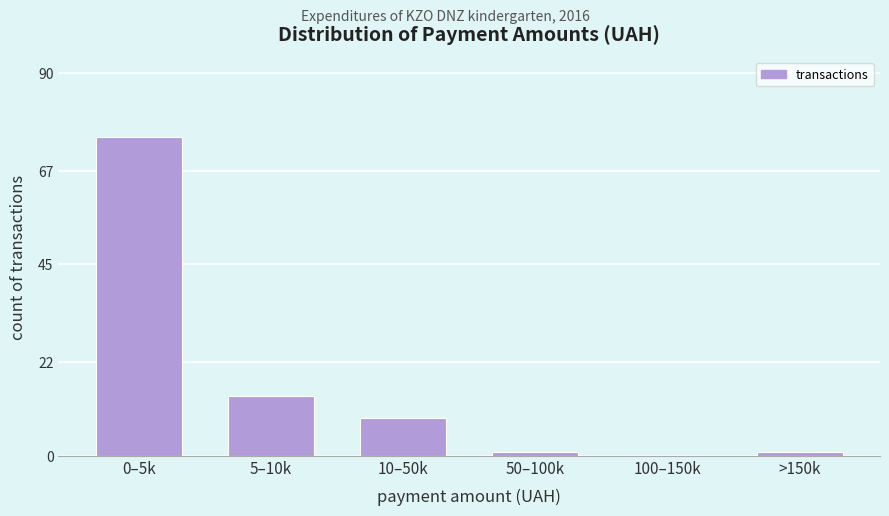

Reading left to right, extract all data points from this chart.

0–5k=75	5–10k=14	10–50k=9	50–100k=1	100–150k=0	>150k=1